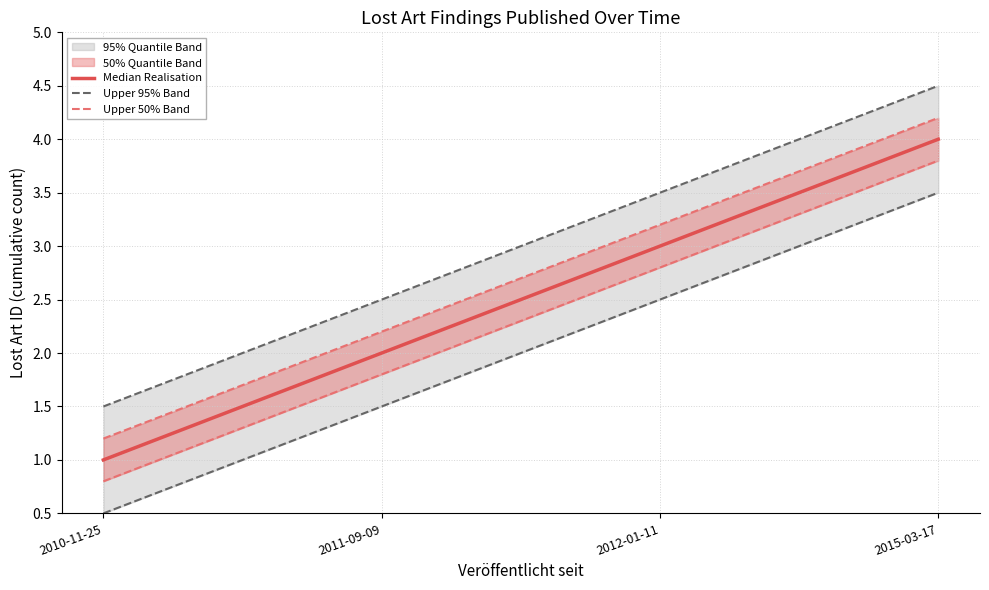

How many data points in Upper 50% Band are less than 3?

2